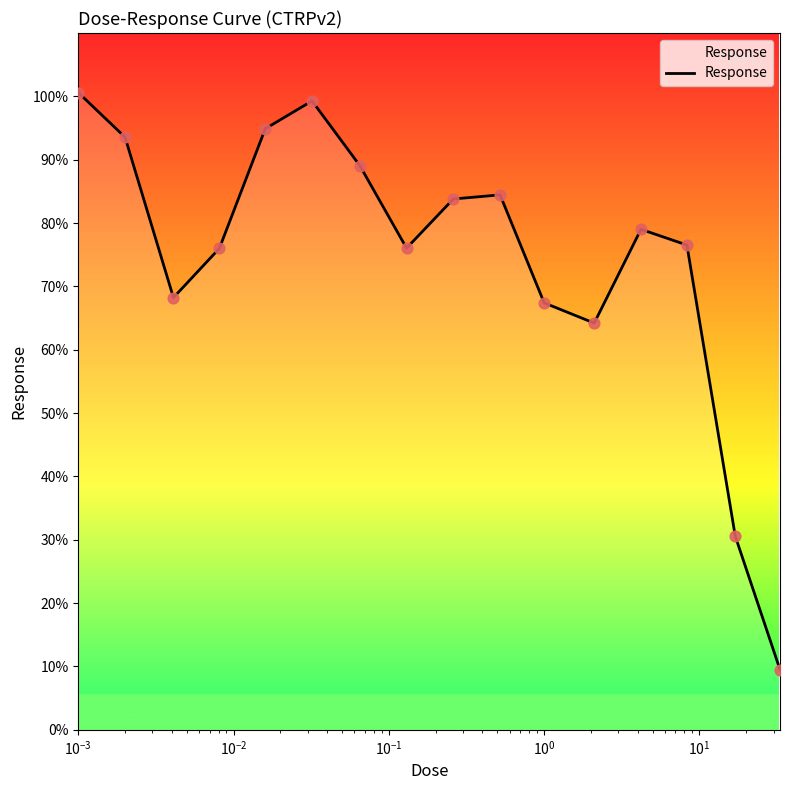

What is the maximum value shown in the chart?

100.6